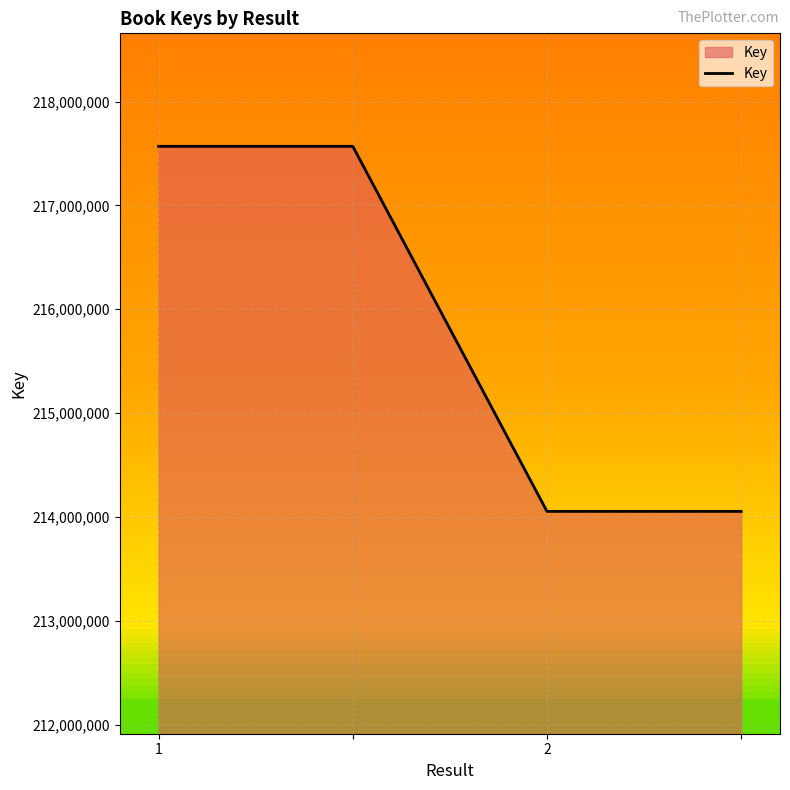

True or false: Key has more than 2 interior local peaks.

False